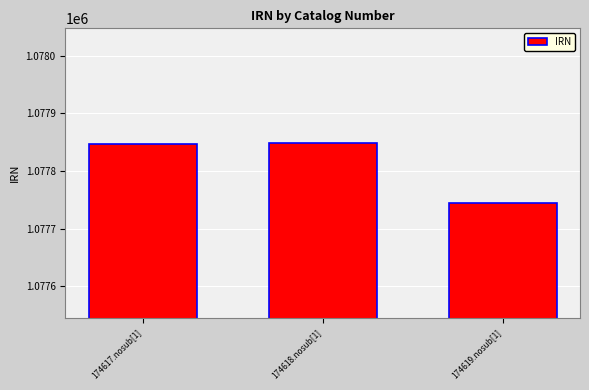

What is the greatest value displayed?

1077848